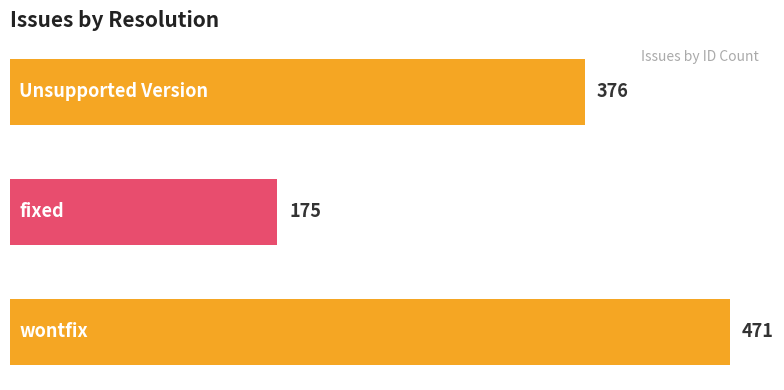

How many values are between 175 and 471?

3